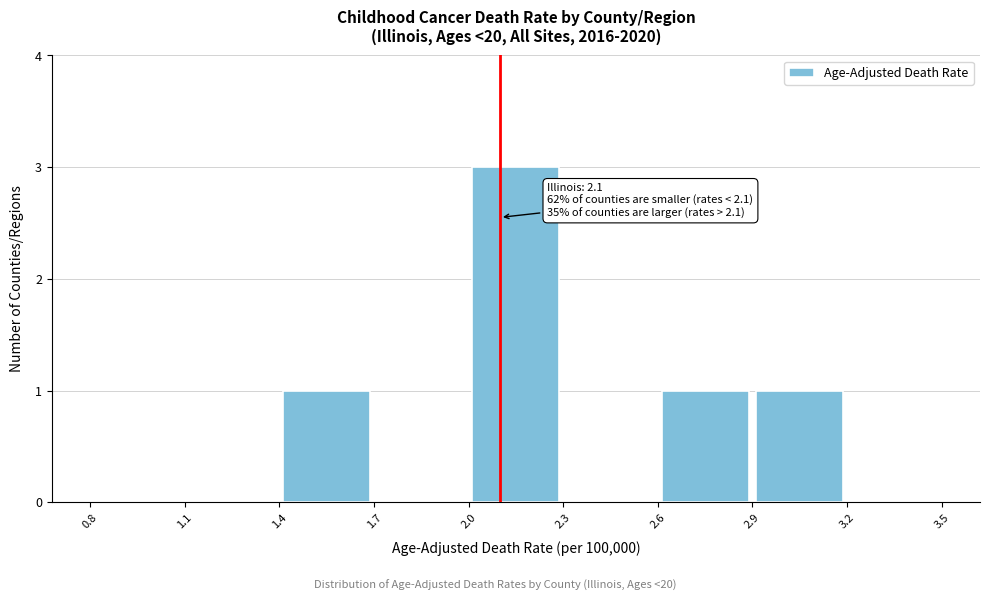

Over which range of the x-axis is the bar tallest?

2.0 to 2.3